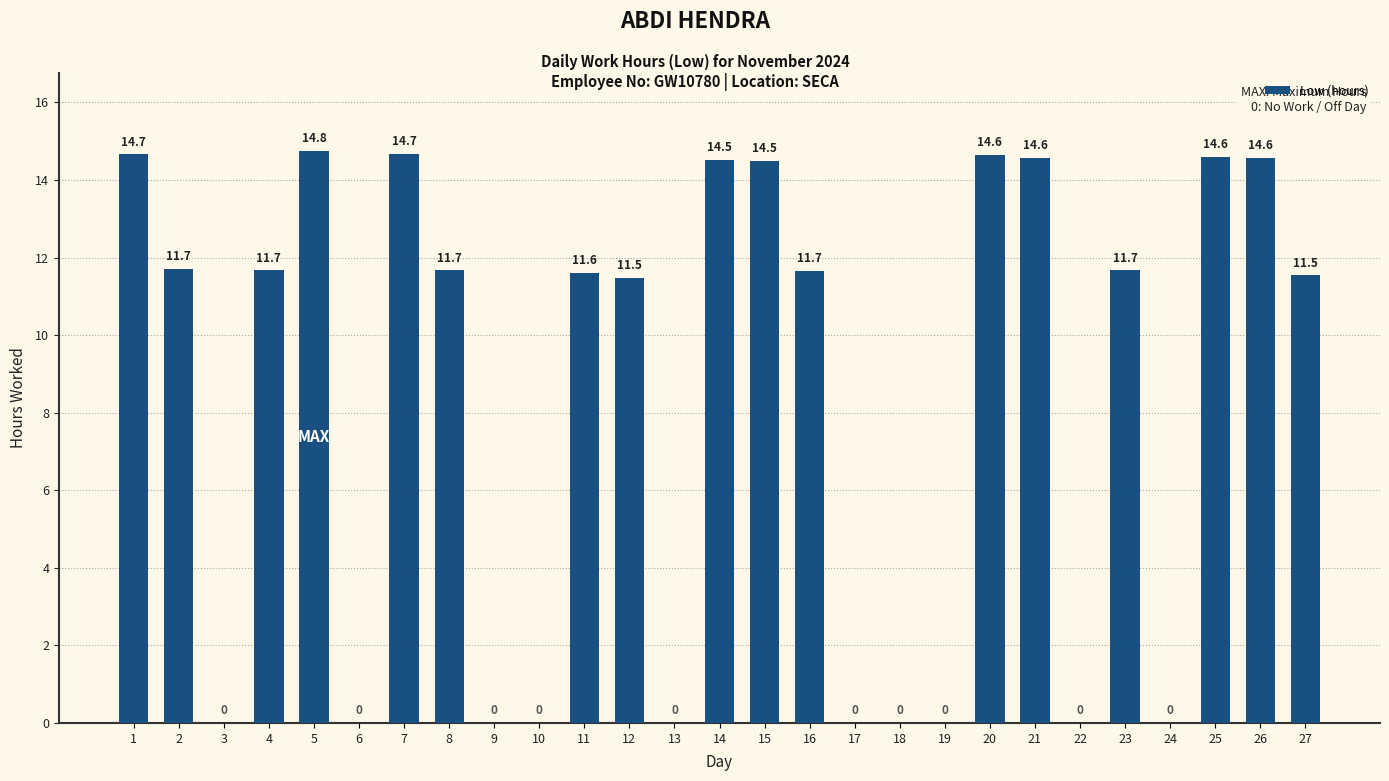

Approximately how many times larger is the value at 1 compared to 2?

1.3